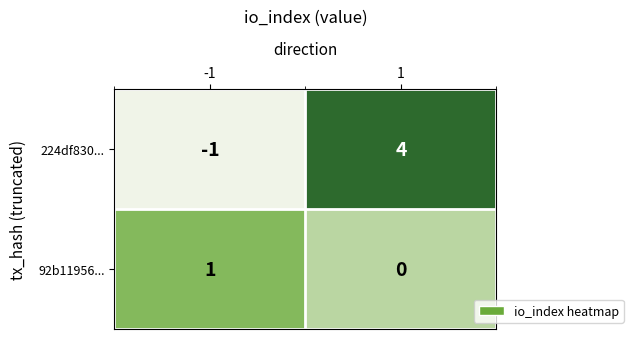

Count the number of data series in this chart.

2